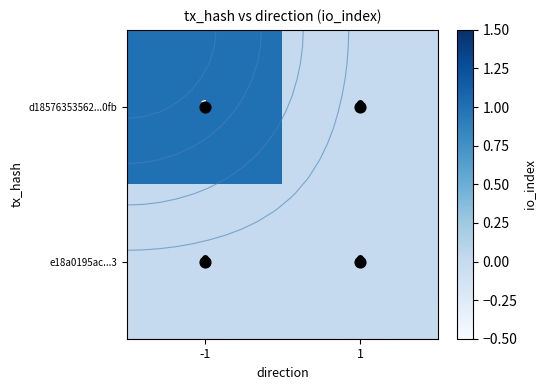

List the series in order of their peak value, highest first.

d18576353562...0fb, e18a0195ac...3